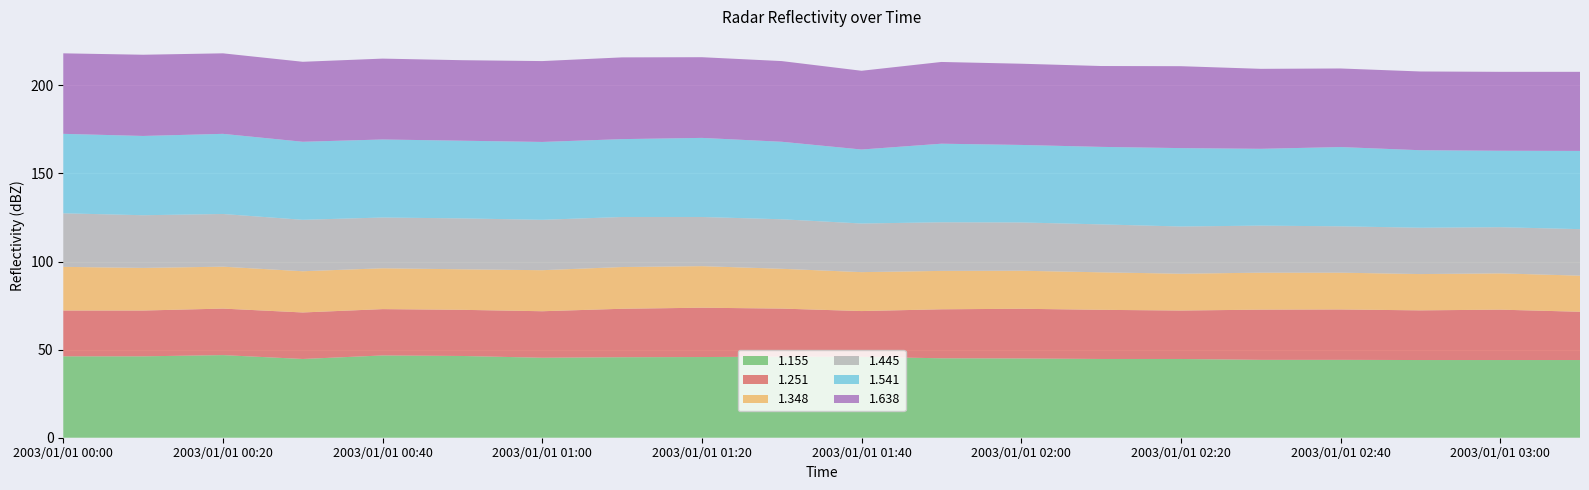

What is the total value across all series at 2003/01/01 00:40?

215.2